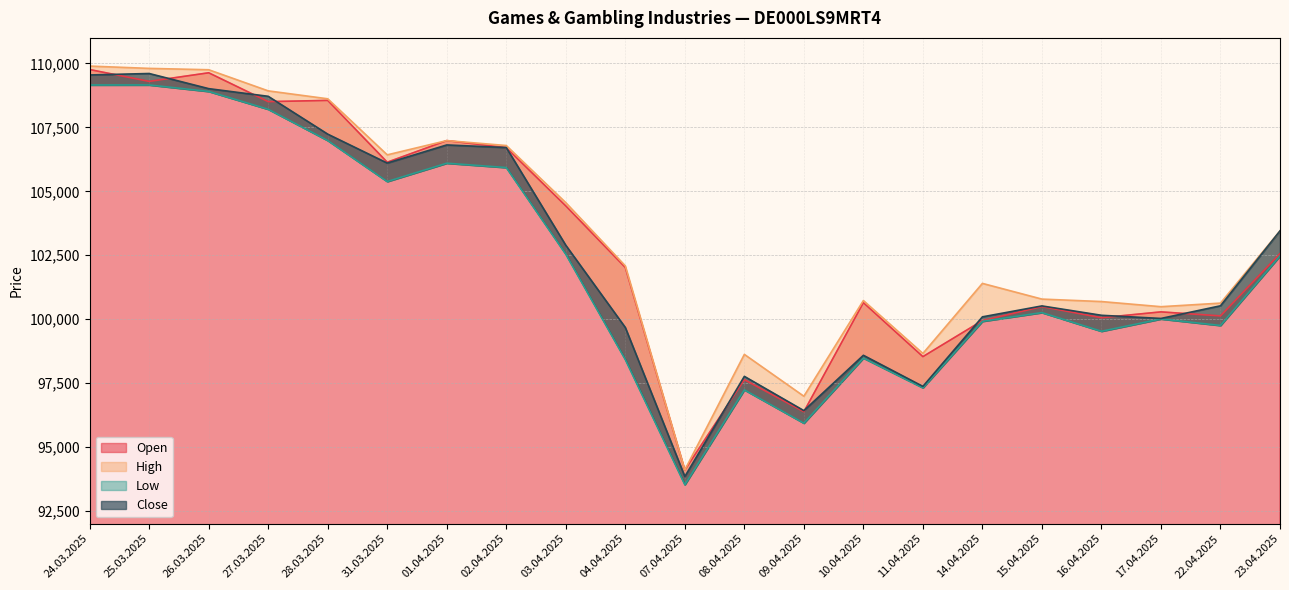

Does the chart have visible grid lines?

Yes